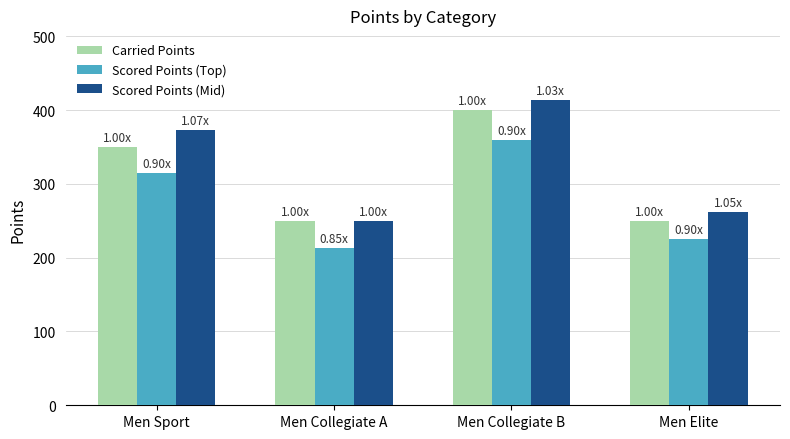

What is the label of the 2nd bar from the right?

Men Collegiate B